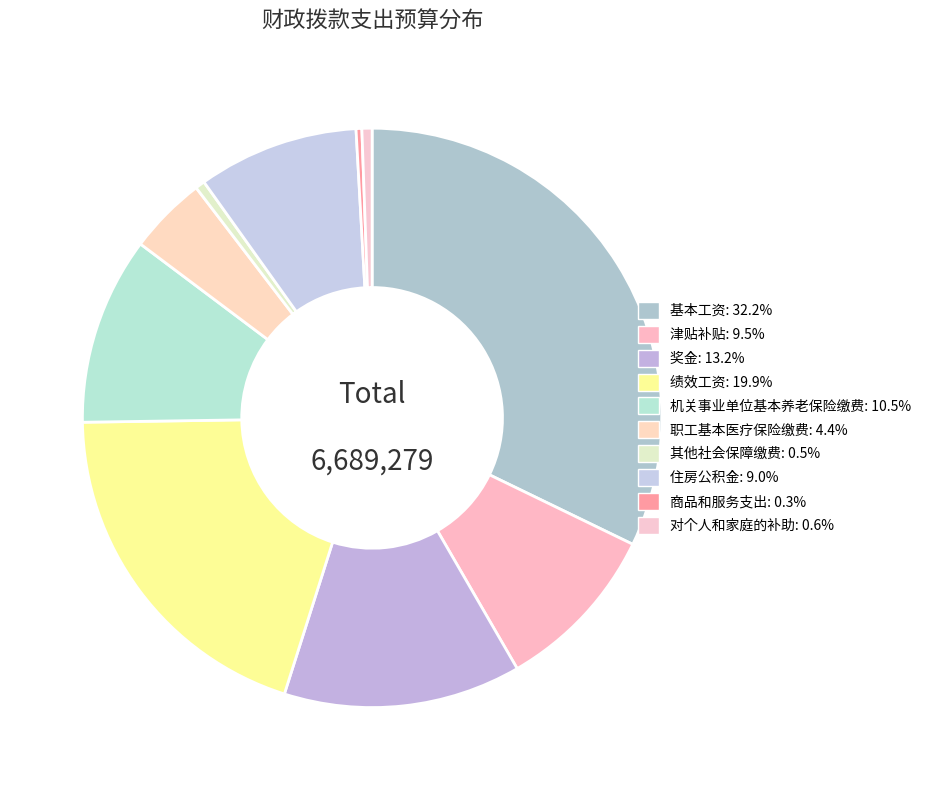

How many slices are in this pie chart?

10